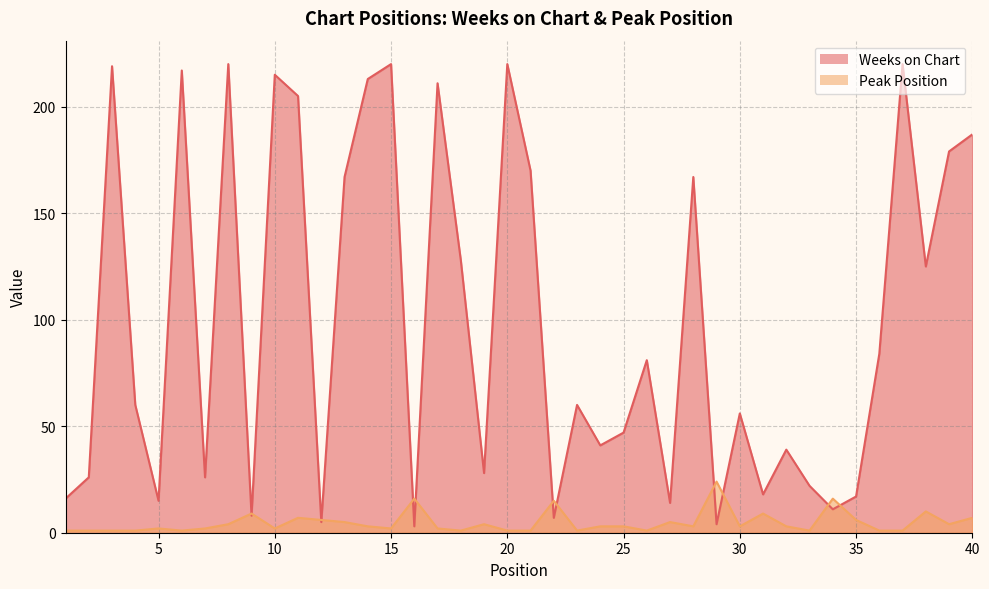

Rank the series by their maximum value, from lowest to highest.

Peak Position, Weeks on Chart